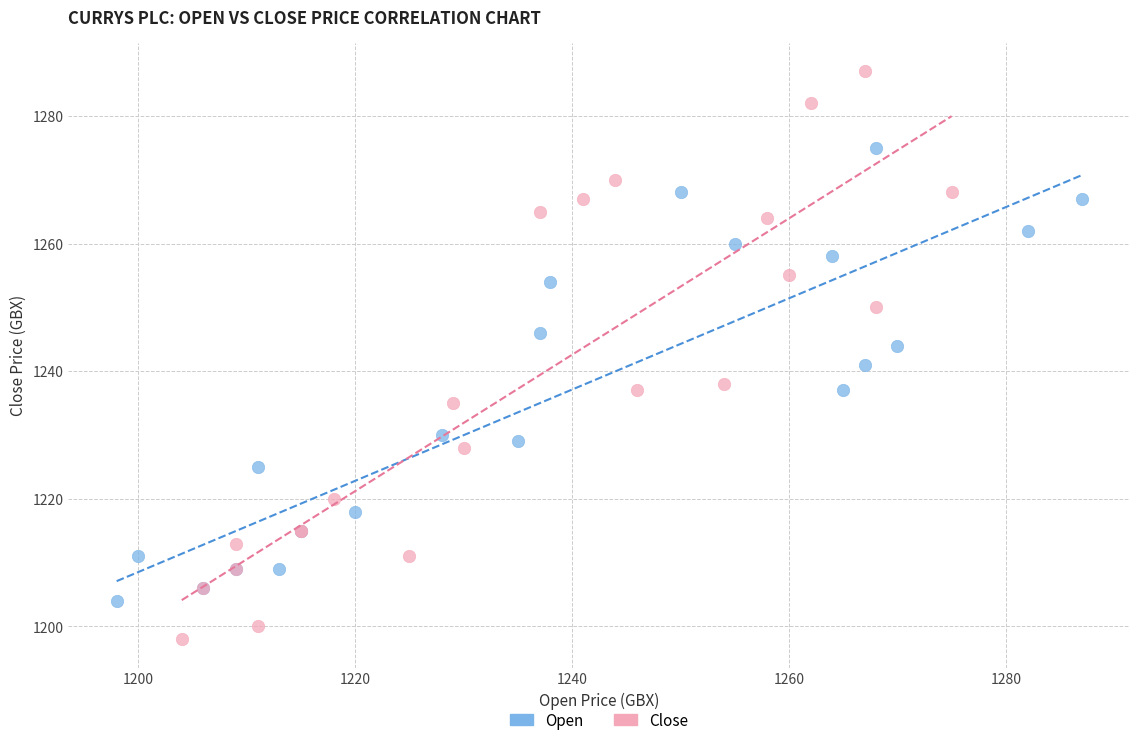

What are all the series names shown in the legend?

Open, Close